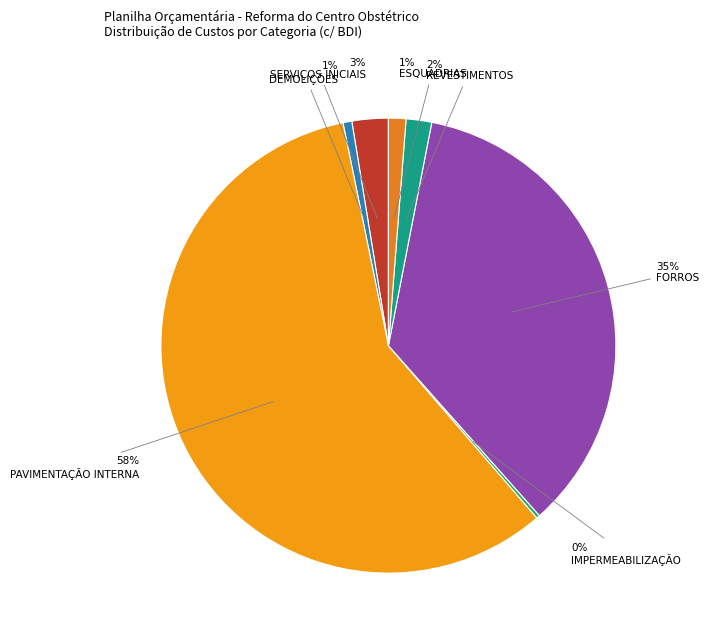

To the nearest percent, what percentage of the pie is SERVIÇOS INICIAIS?

3%